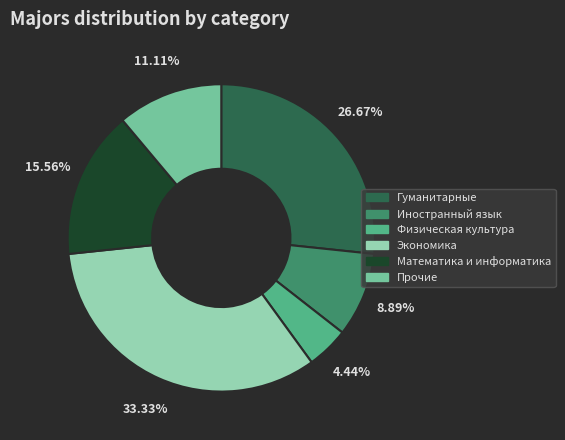

Does any single category account for the majority?

No